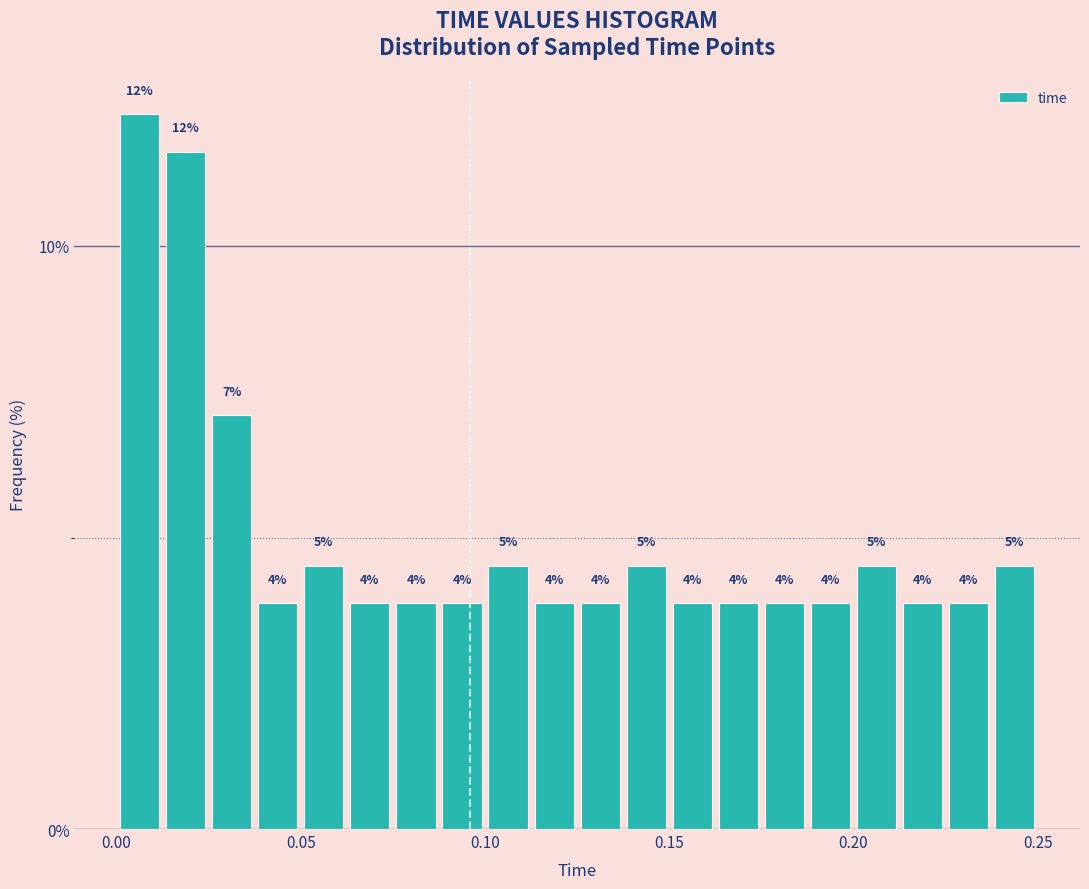

Read against the x-axis, roughly where is the centre of the tallest bar?

0.005